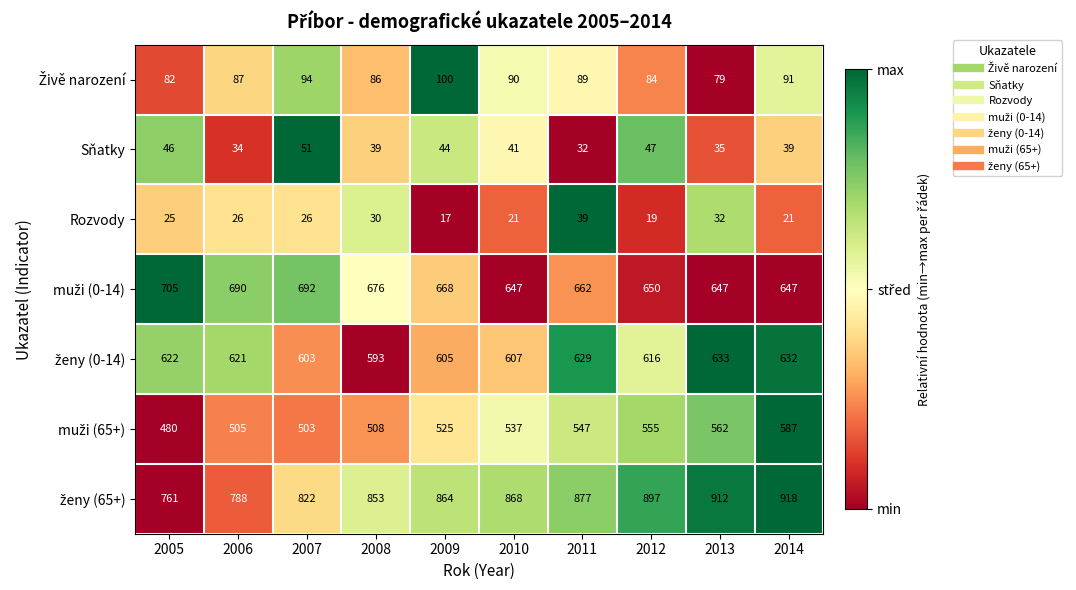

At which category is the sum across all series the highest?

2014